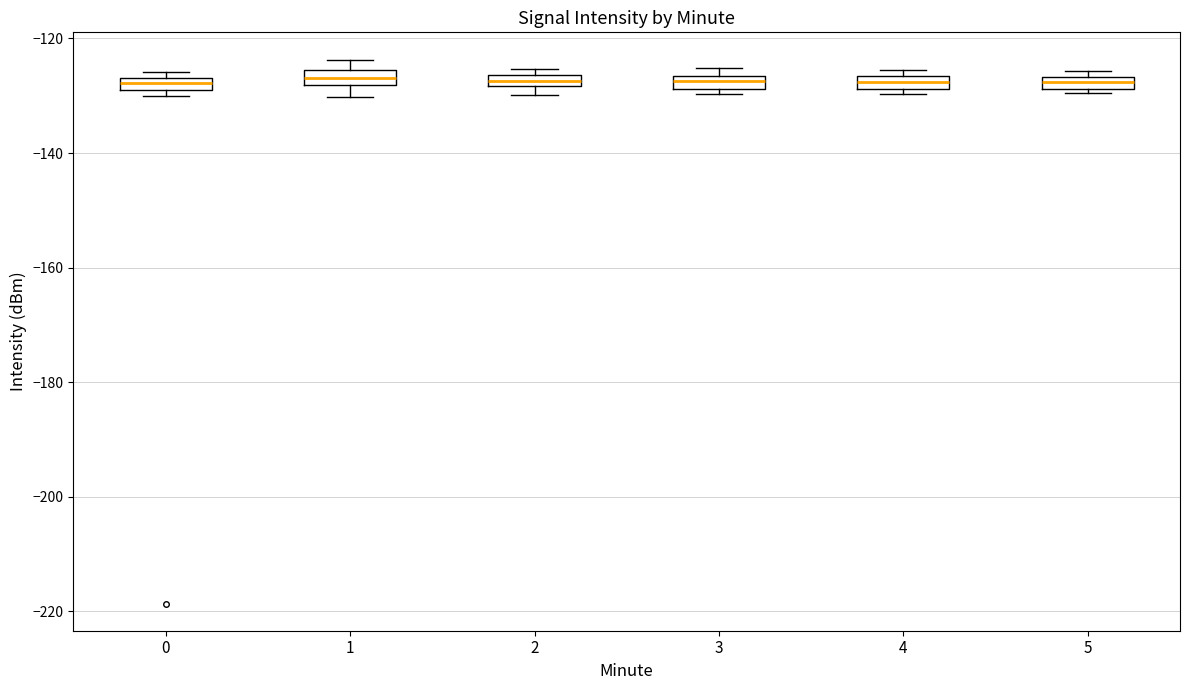

Where is the upper edge of the box at x = 4 on the y-axis? The values are not printed on the chart, so give them approximately, as read against the axis.

-126